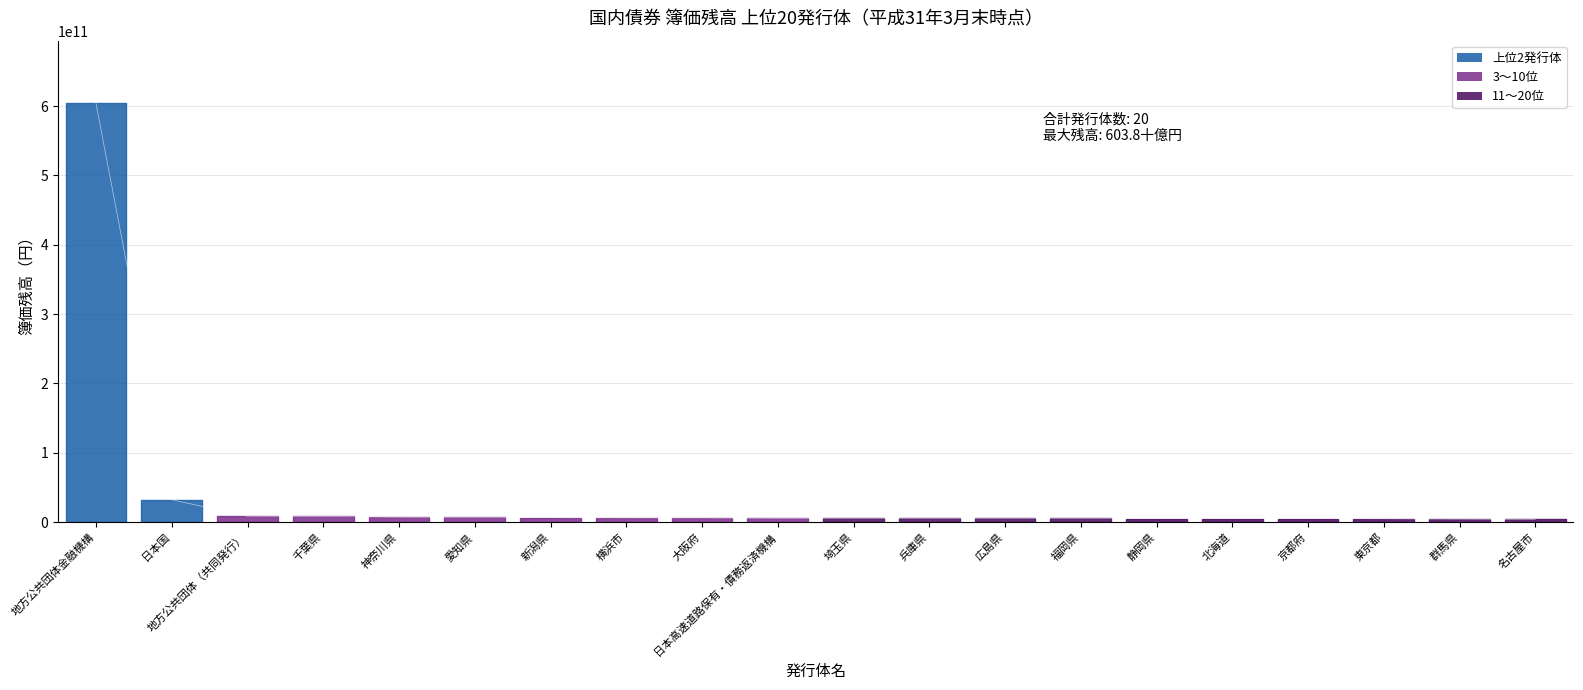

What is the label of the 20th point from the right?

地方公共団体金融機構